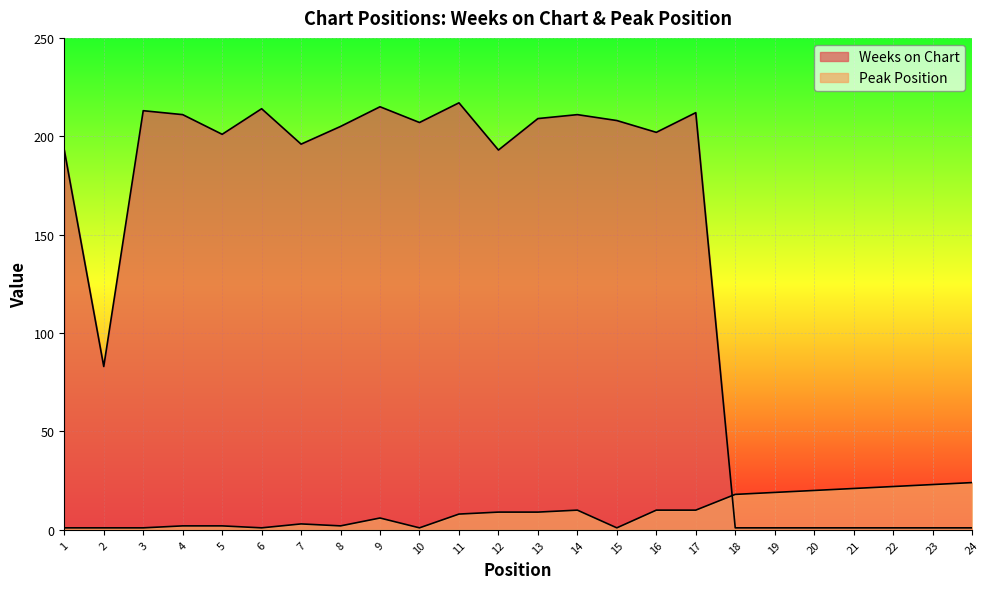

What is the smallest value displayed?

1